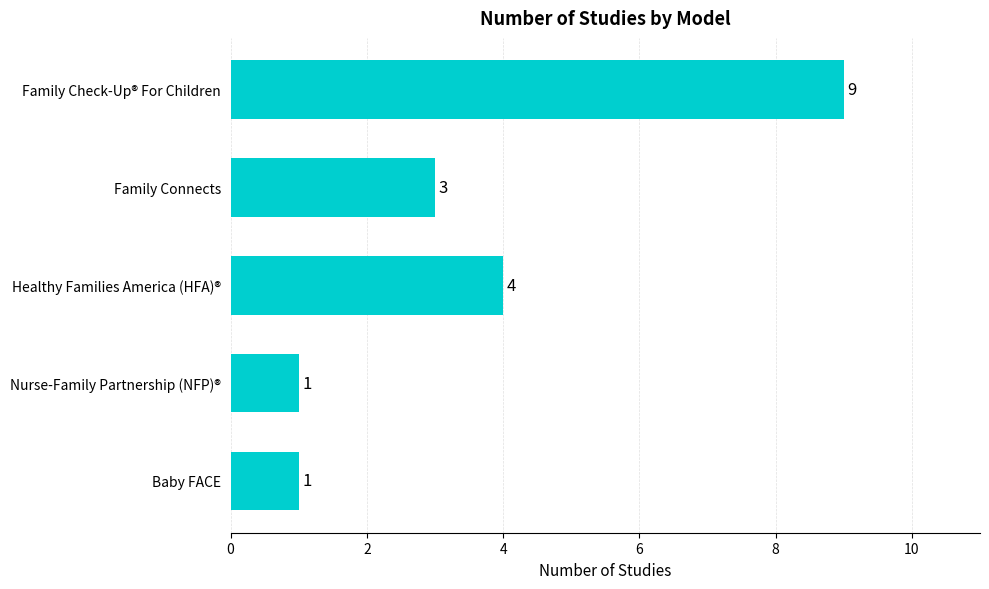

The value at Baby FACE is 1. True or false?

True